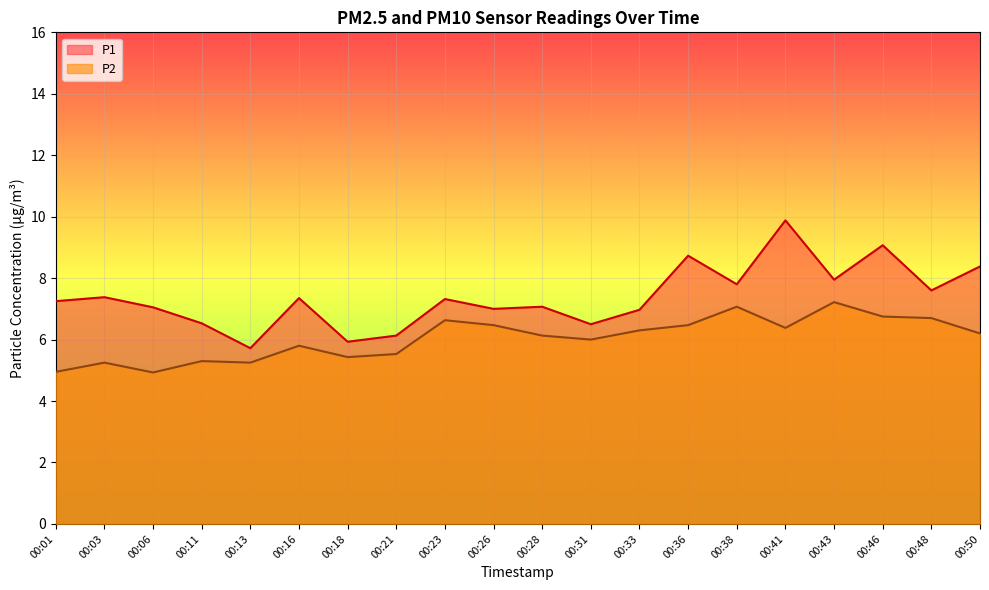

What is the spread (max minus min) of values at 00:36?

2.3